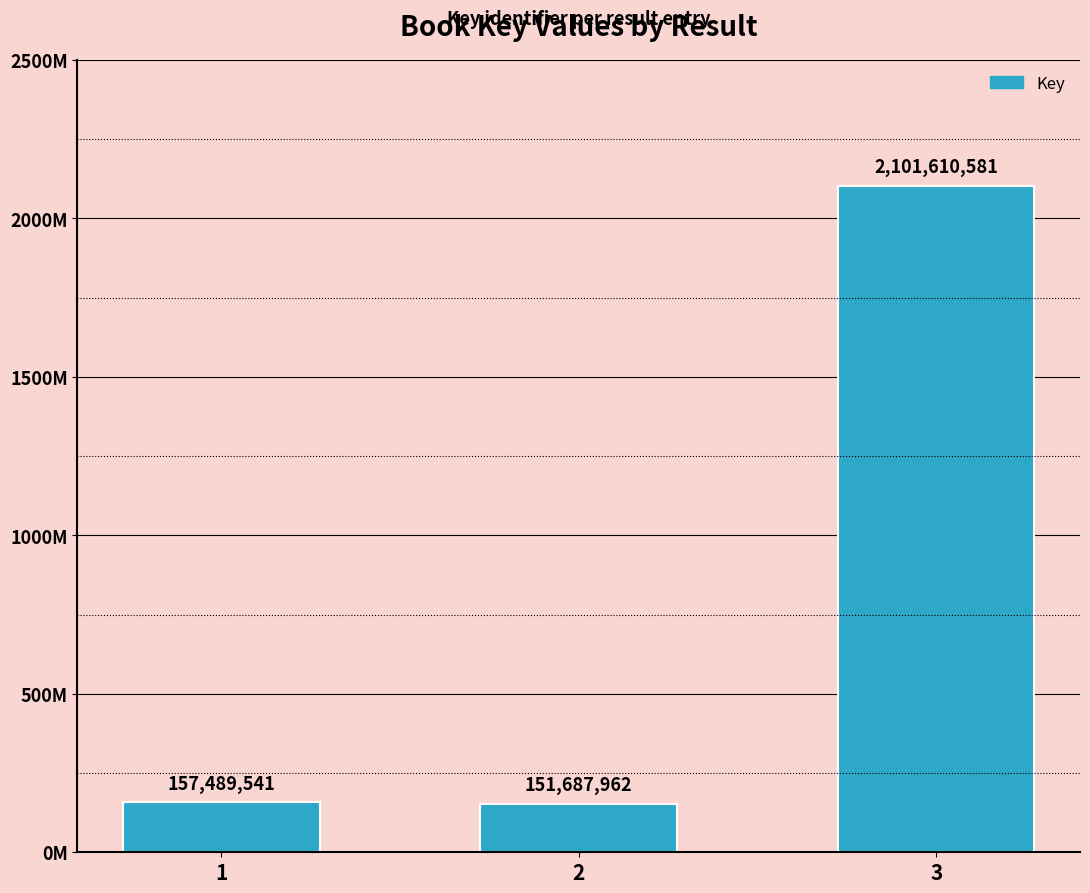

What is the value of the 3rd bar from the left?

2101610581